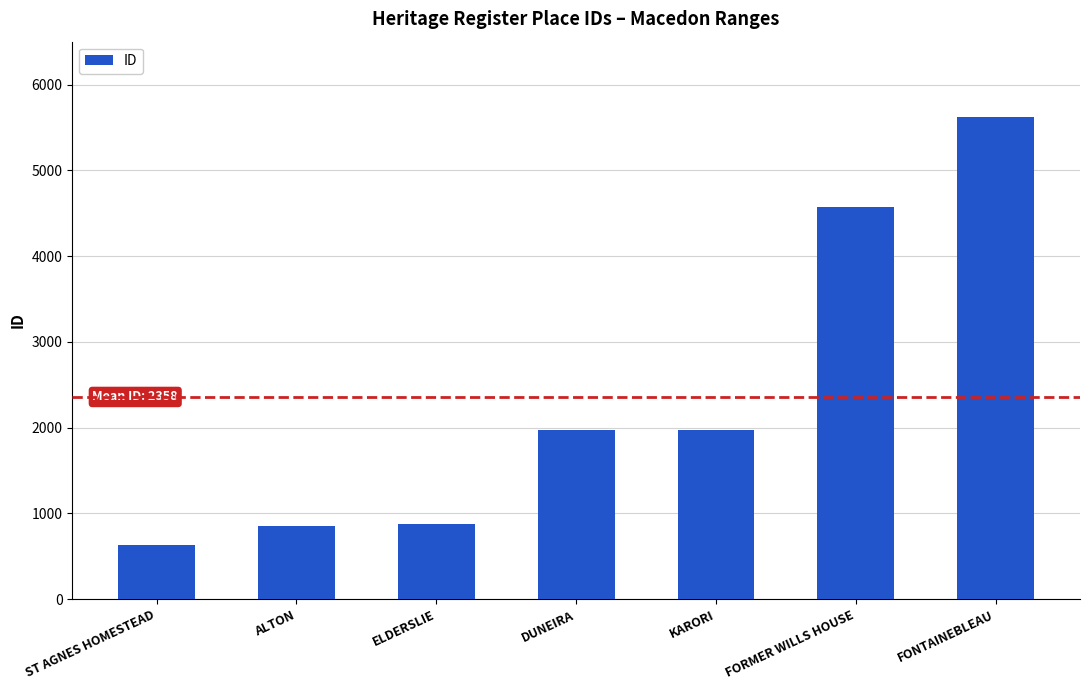

Which has a higher value, FORMER WILLS HOUSE or FONTAINEBLEAU?

FONTAINEBLEAU